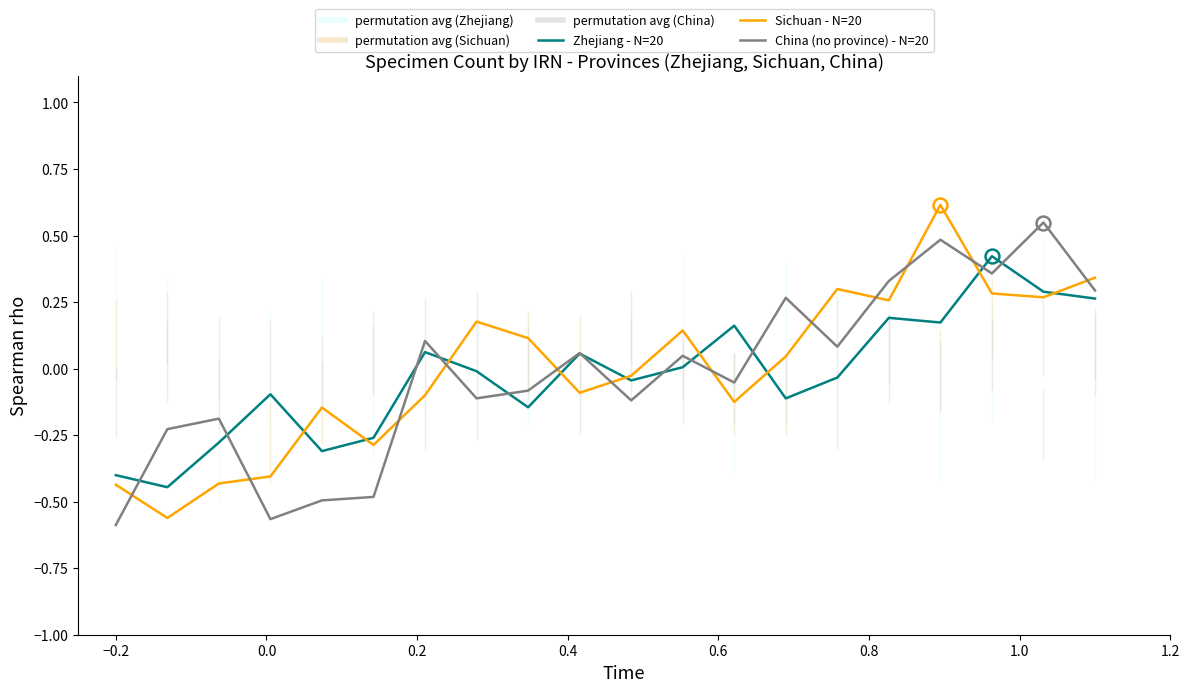

At how many categories does at least one series exceed 0?

13